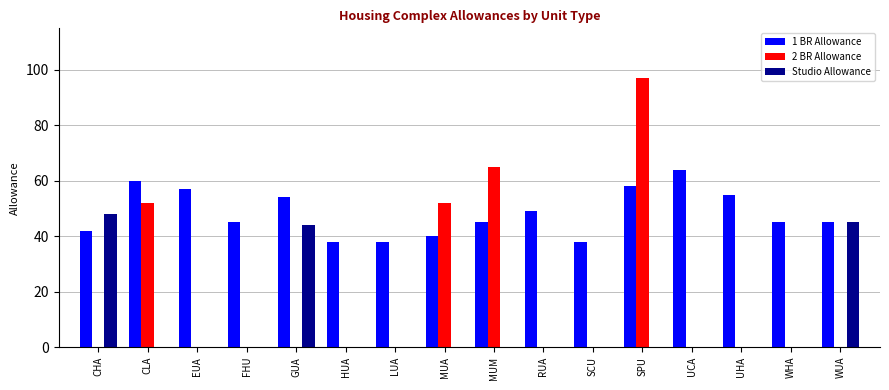

Is the value of 1 BR Allowance at UHA greater than the value of 2 BR Allowance at FHU?

Yes